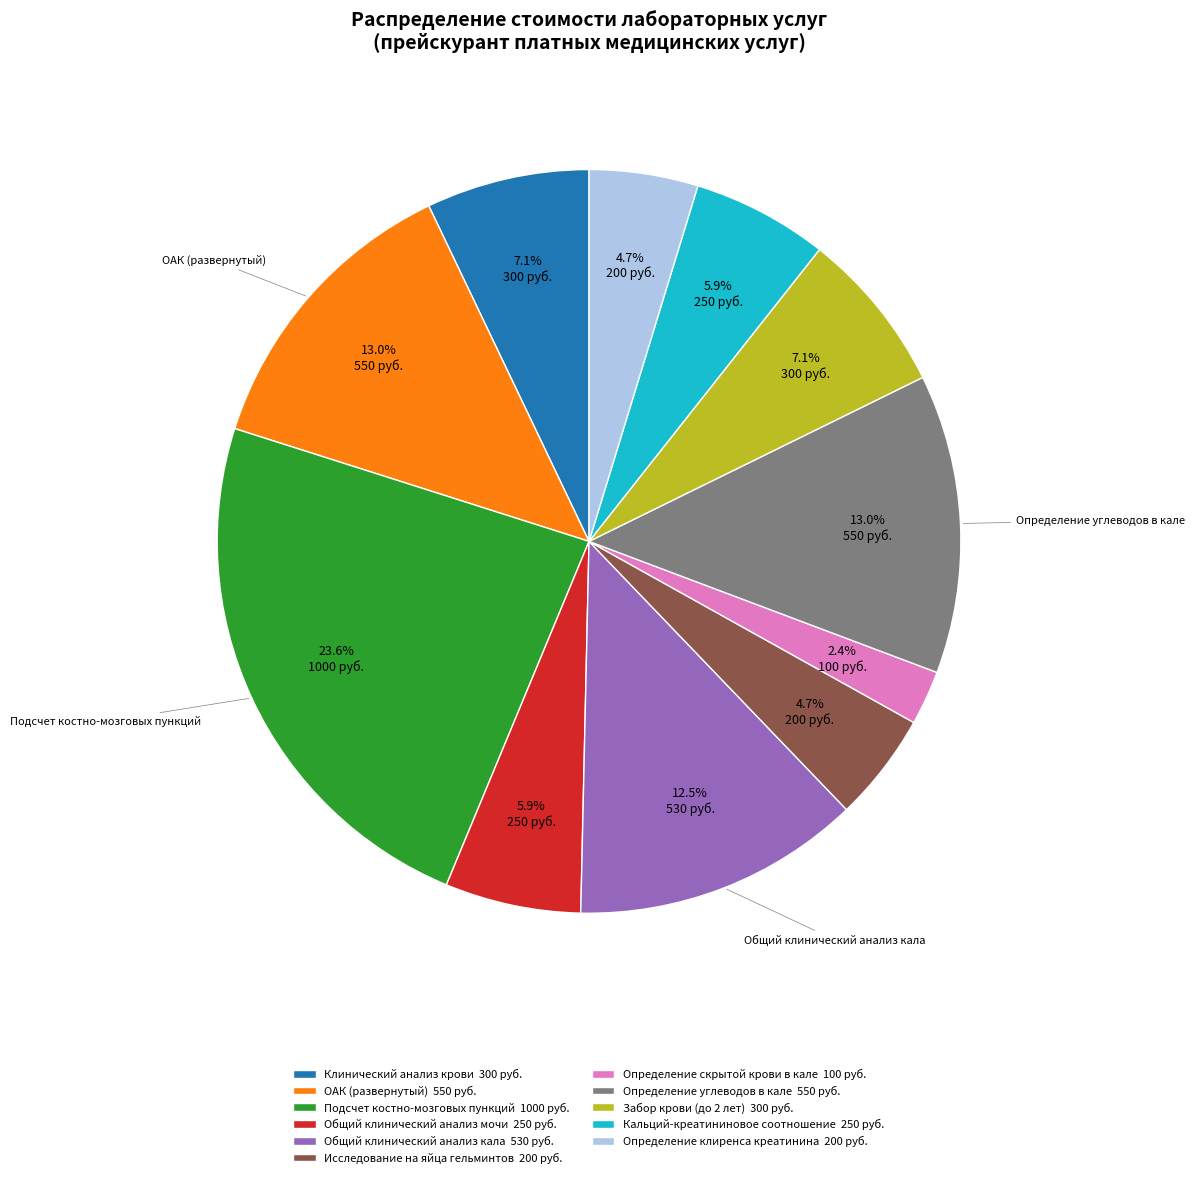

Does any single category account for the majority?

No